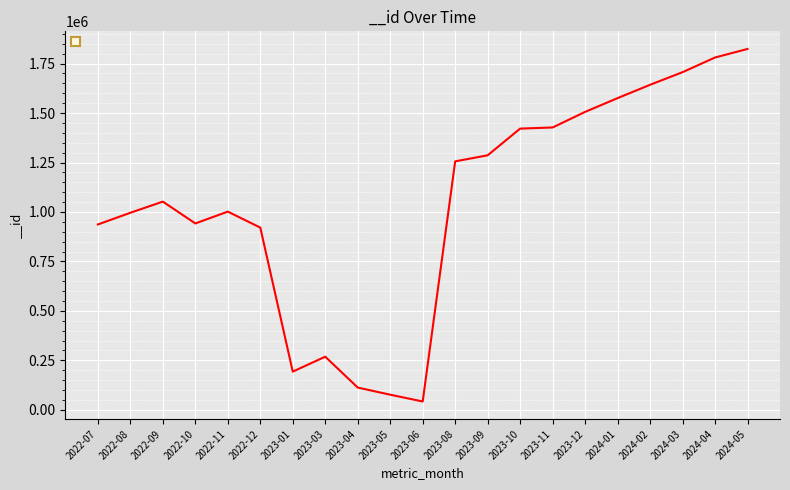

True or false: the data has more than 0 interior local peaks.

True